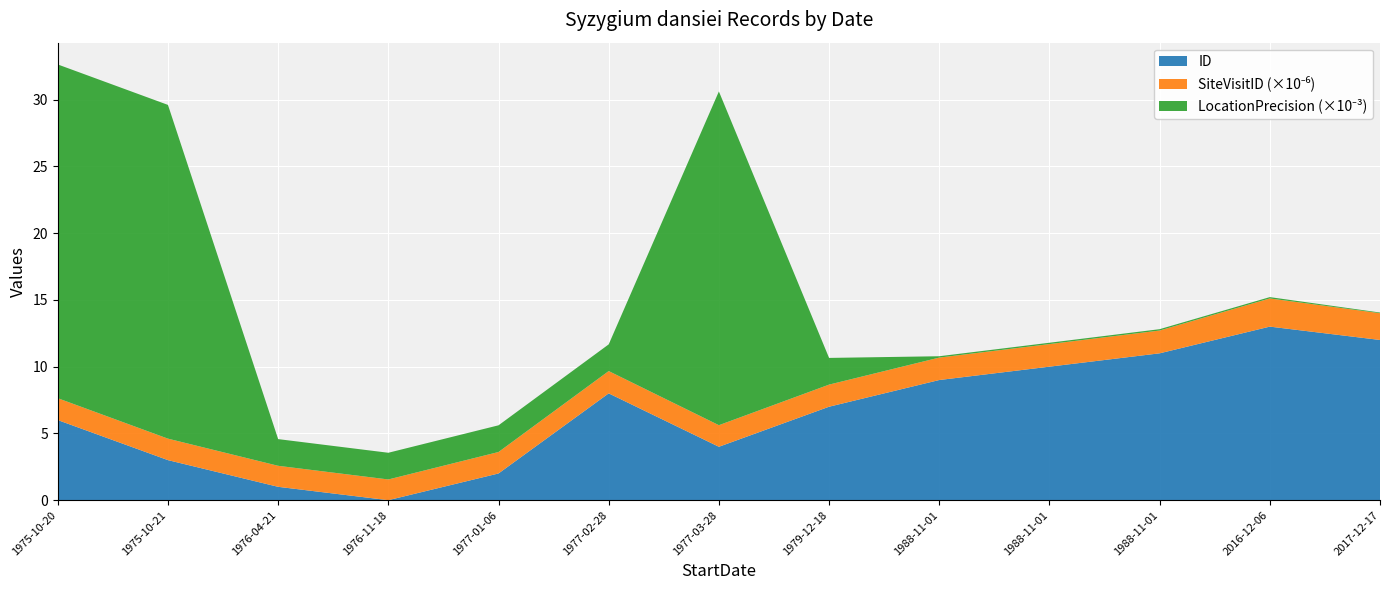

Reading right to left, what are all the values shown in this chart?

ID: 12	13	11	10	9	7	4	8	2	0	1	3	6
SiteVisitID_norm: 2005524	2110400	1707979	1691874	1681010	1655934	1616378	1670398	1607866	1551267	1574165	1607867	1638111
LocationPrecision: 50	100	100	100	100	2000	25000	2000	2000	2000	2000	25000	25000